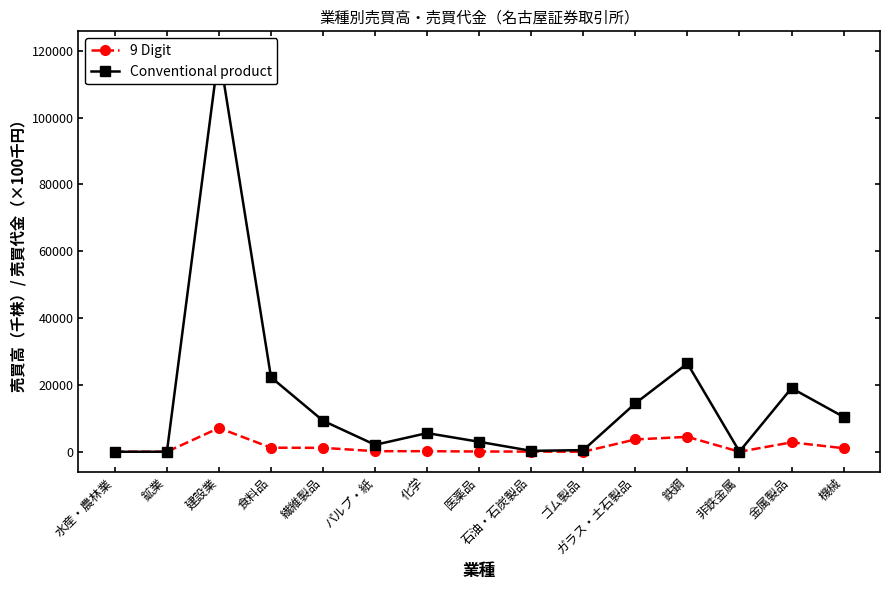

Which series has the largest total across all categories?

Conventional product